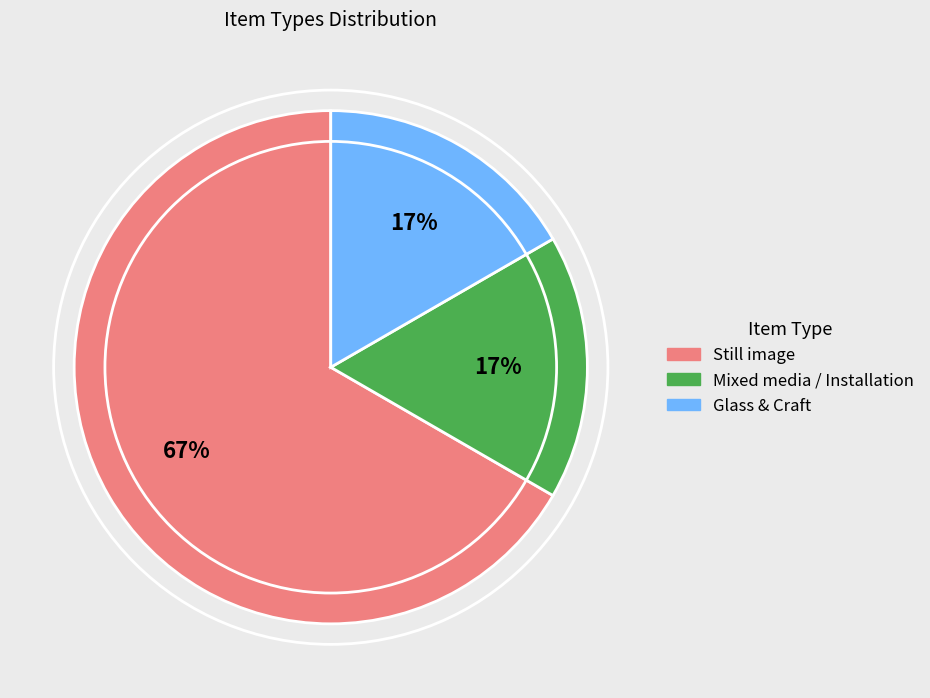

To the nearest percent, what is the average slice percentage?

33%